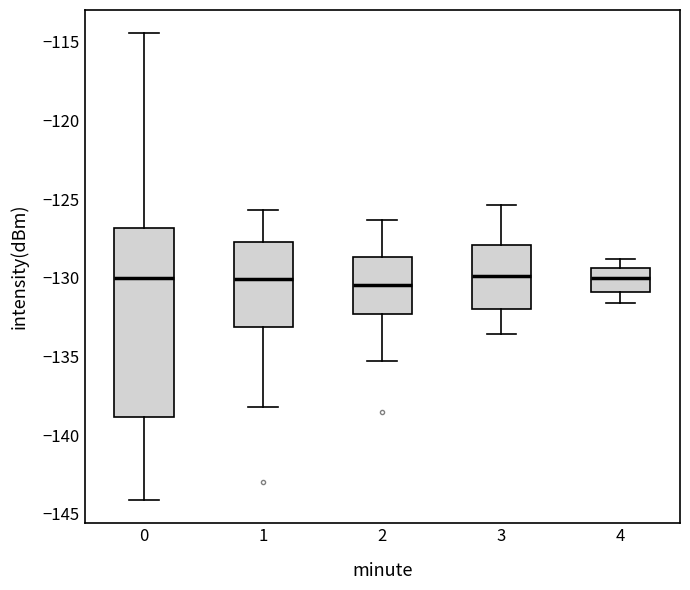

Reading left to right, read every box against the y-axis: the position of its median line, the range the box covers, and the ends of its whiskers. The values are not printed on the chart, so give them approximately, as read against the axis.

0: median -130.0, box -139.0 to -127.0, whiskers -144.0 to -114.5
1: median -130.0, box -133.0 to -127.5, whiskers -138.0 to -125.5
2: median -130.5, box -132.5 to -128.5, whiskers -135.5 to -126.5
3: median -130.0, box -132.0 to -128.0, whiskers -133.5 to -125.5
4: median -130.0, box -131.0 to -129.5, whiskers -131.5 to -129.0